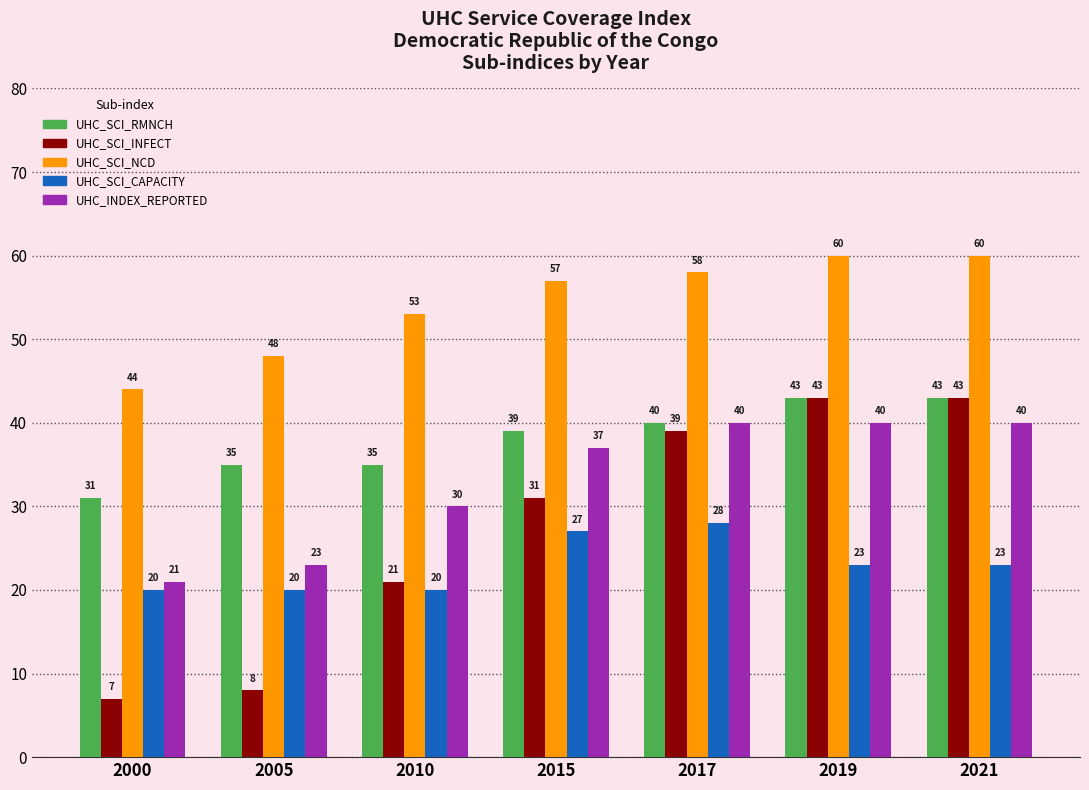

What is the difference between the maximum and minimum values in the UHC_SCI_INFECT series?

36